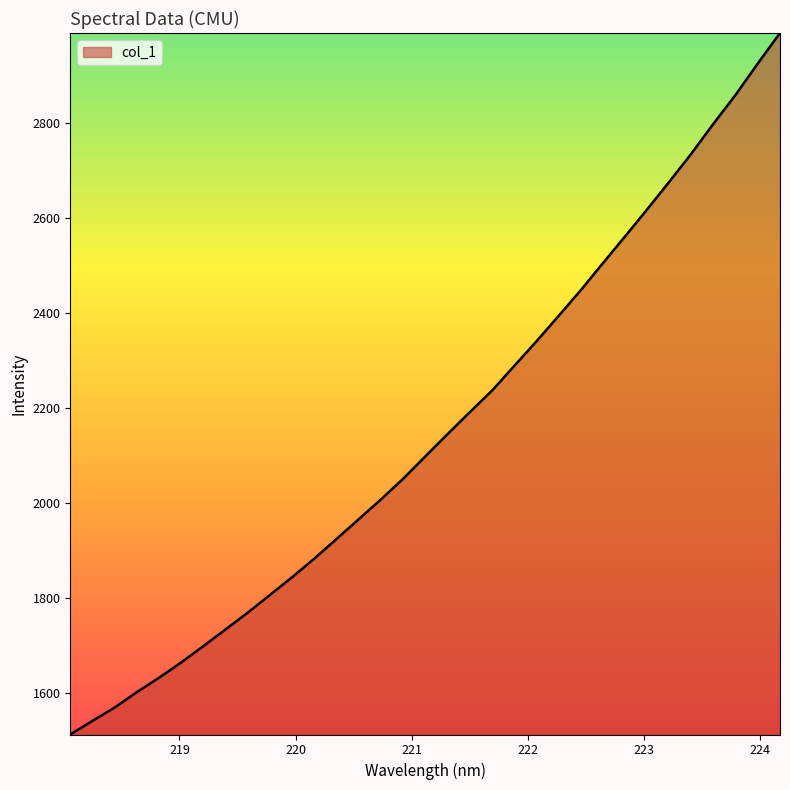

What is the difference between the maximum and minimum values?

1475.1